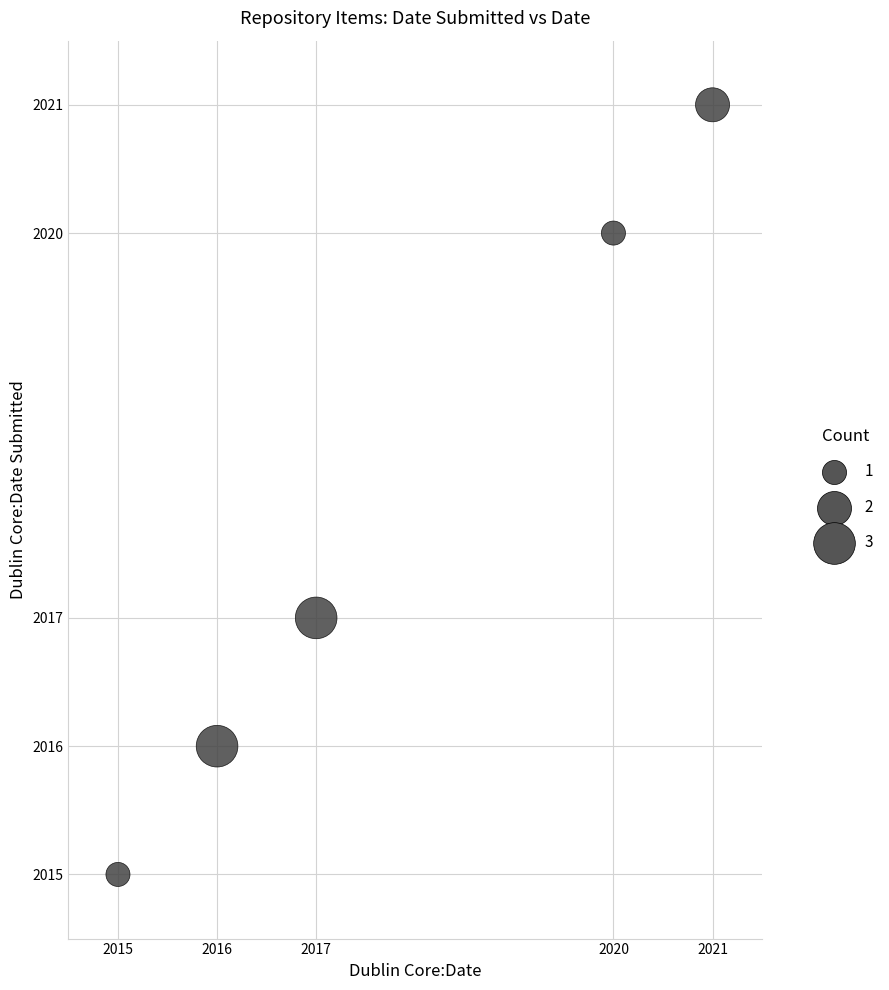

What Y value in the scatter plot is closest to 2018?

2017